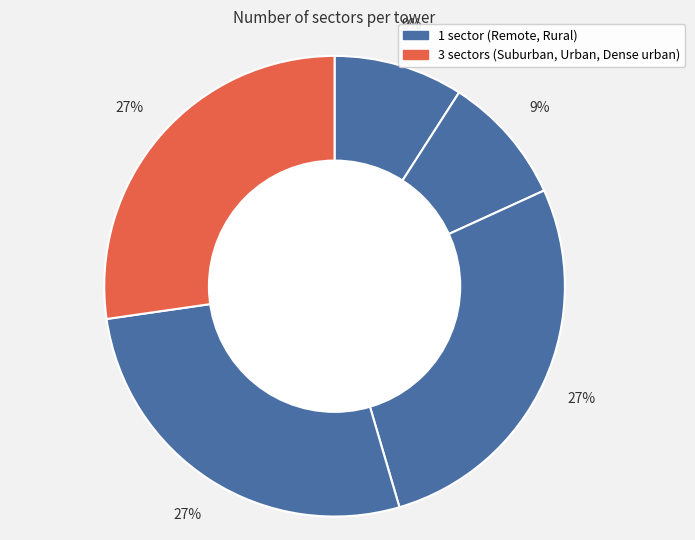

How many segments does this pie chart have?

5